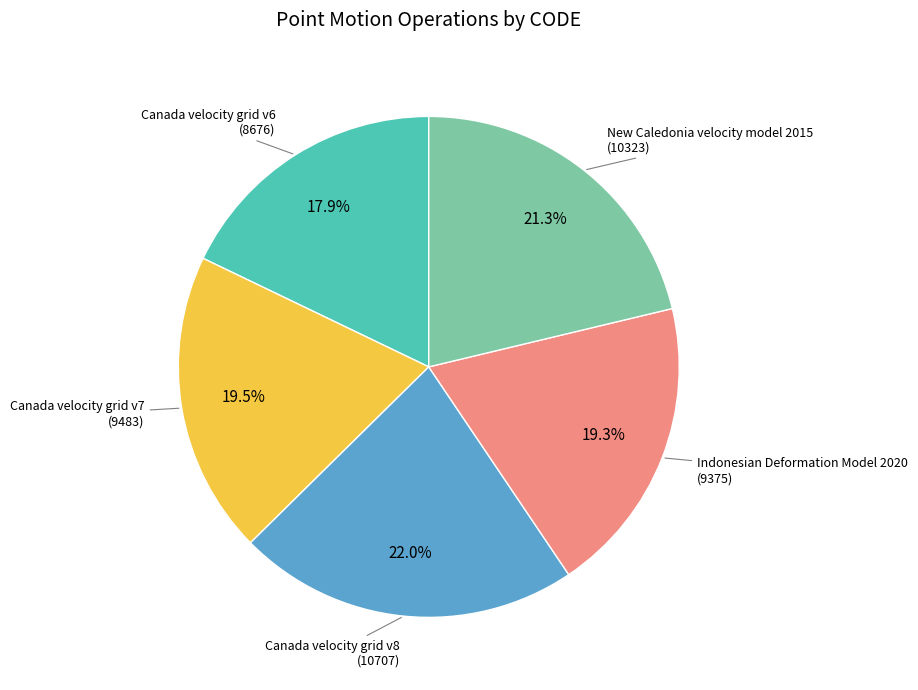

Is it true that New Caledonia velocity model 2015 is 27% of the pie?

False